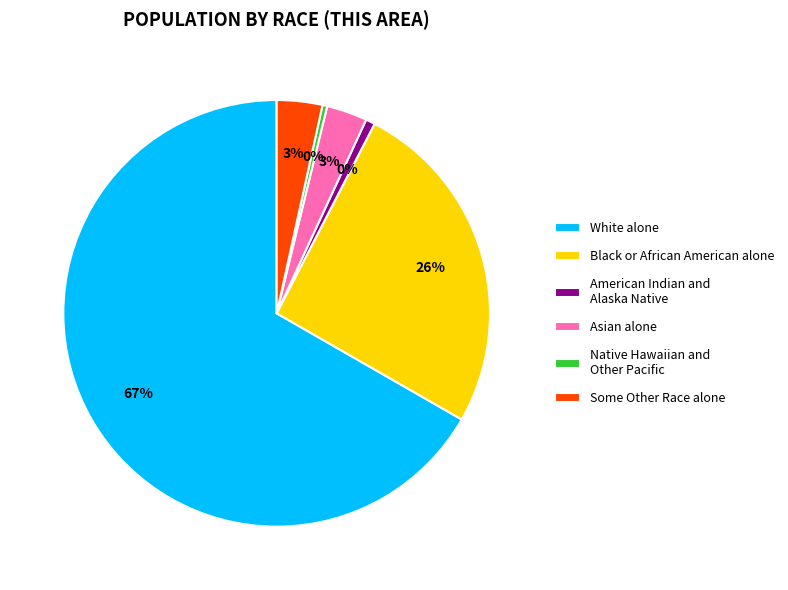

To the nearest percent, what is the difference between the largest and smallest slice percentages?

66%